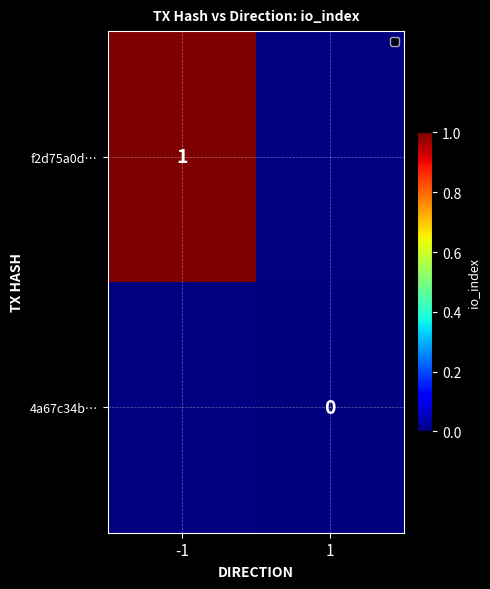

The value of f2d75a0d… at -1 is 2. True or false?

False